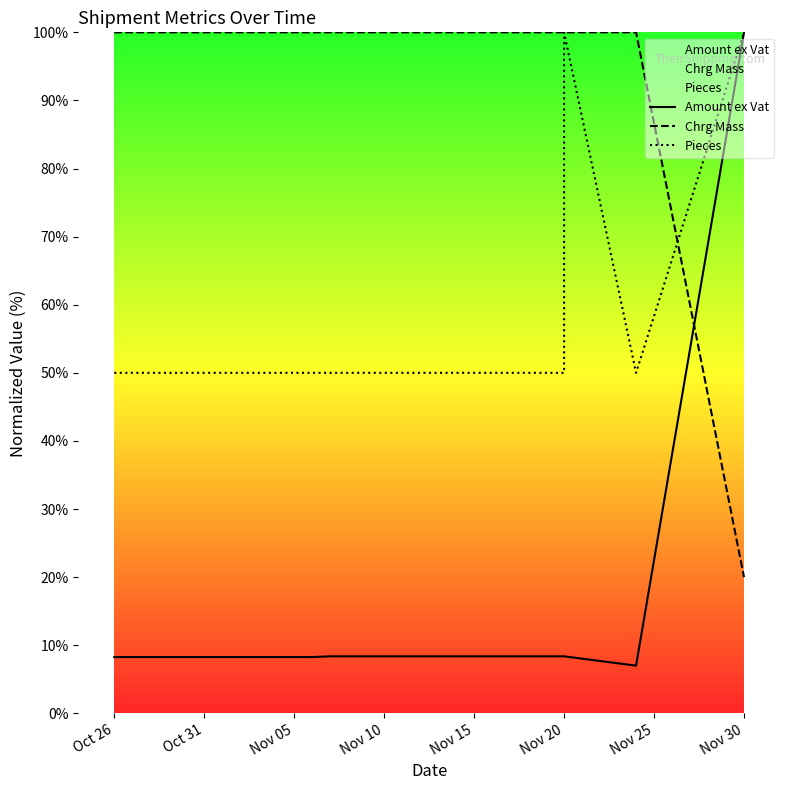

After their last crossing, which series has the higher values: Amount ex Vat or Chrg Mass?

Amount ex Vat